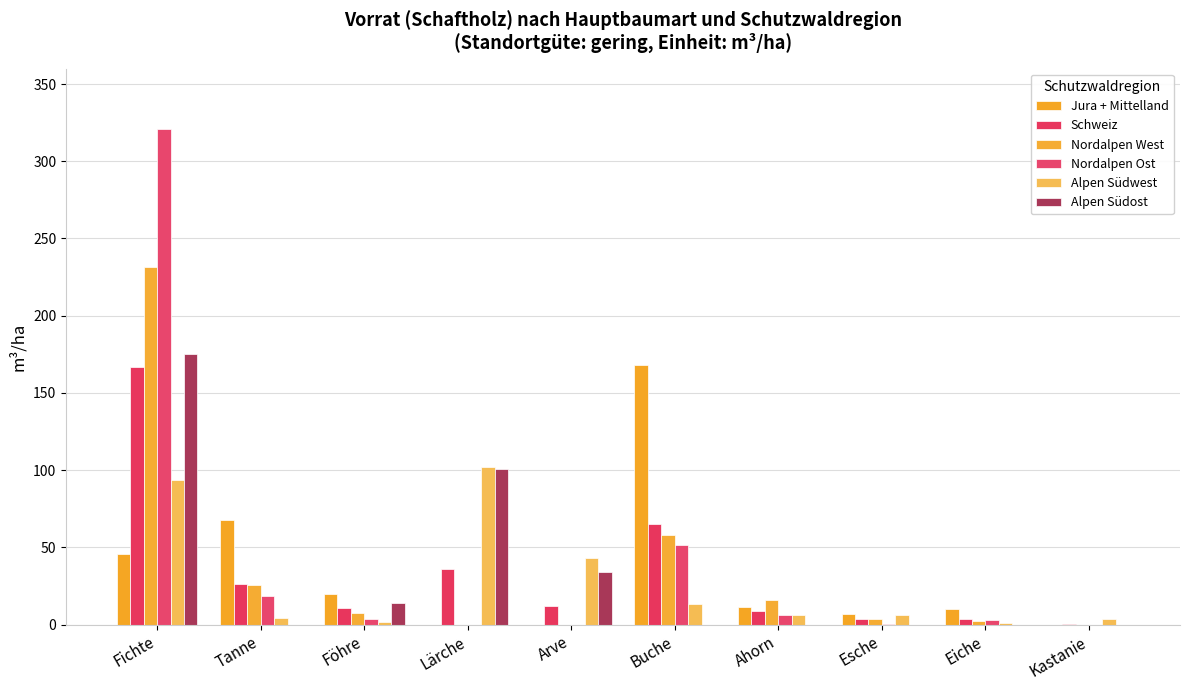

At which category is the sum across all series the highest?

Fichte